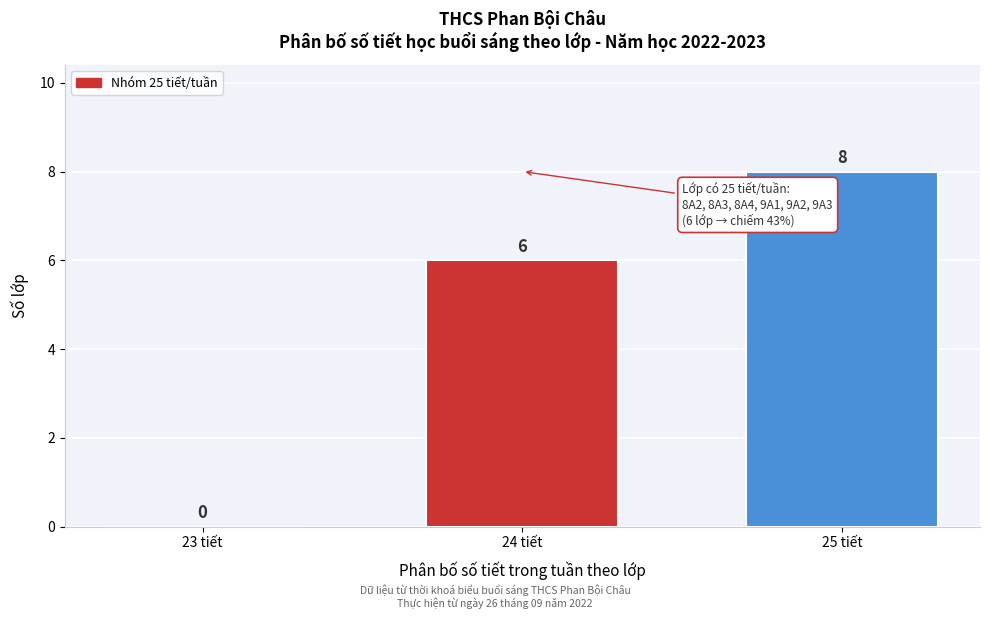

Reading left to right, extract all data points from this chart.

23 tiết=0	24 tiết=6	25 tiết=8